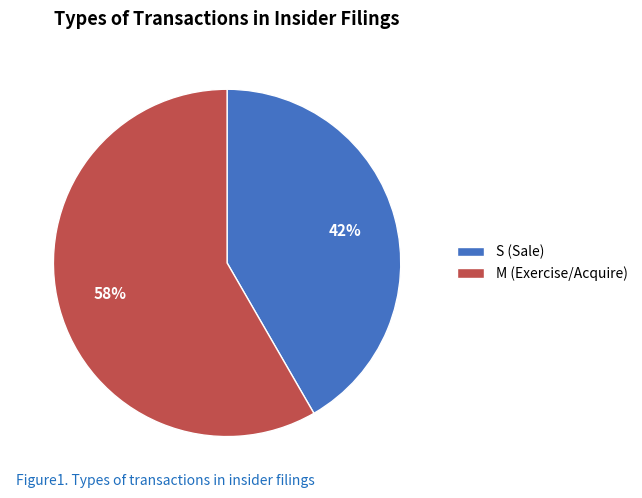

What is the largest slice in the pie chart?

M